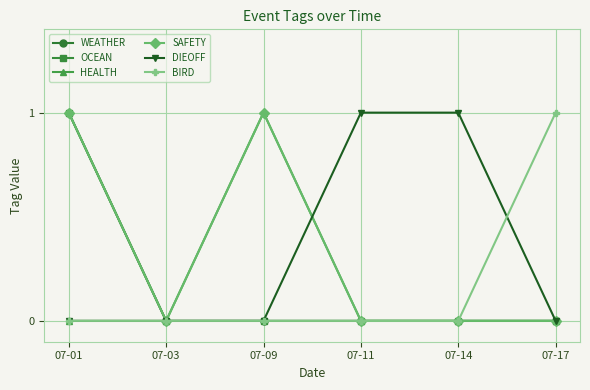

Count the SAFETY values in the range 0 to 1.

6